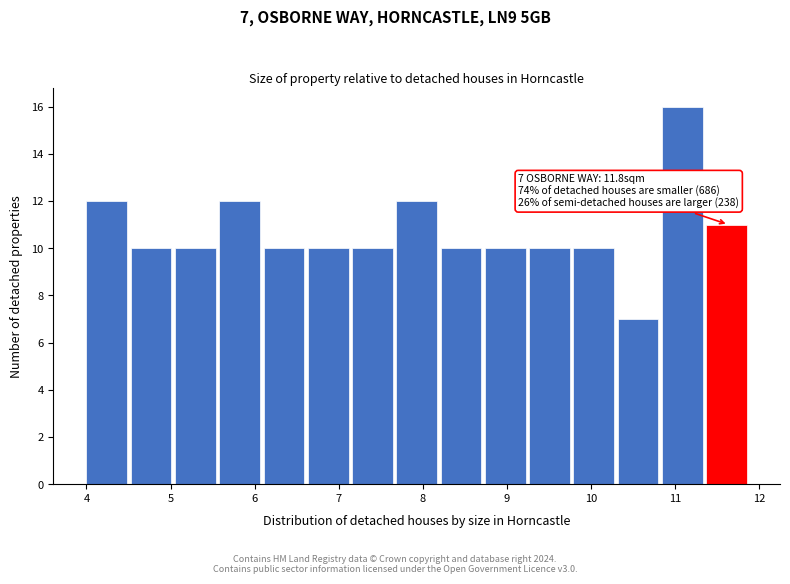

Over which range of the x-axis is the bar tallest?

10.8 to 11.4